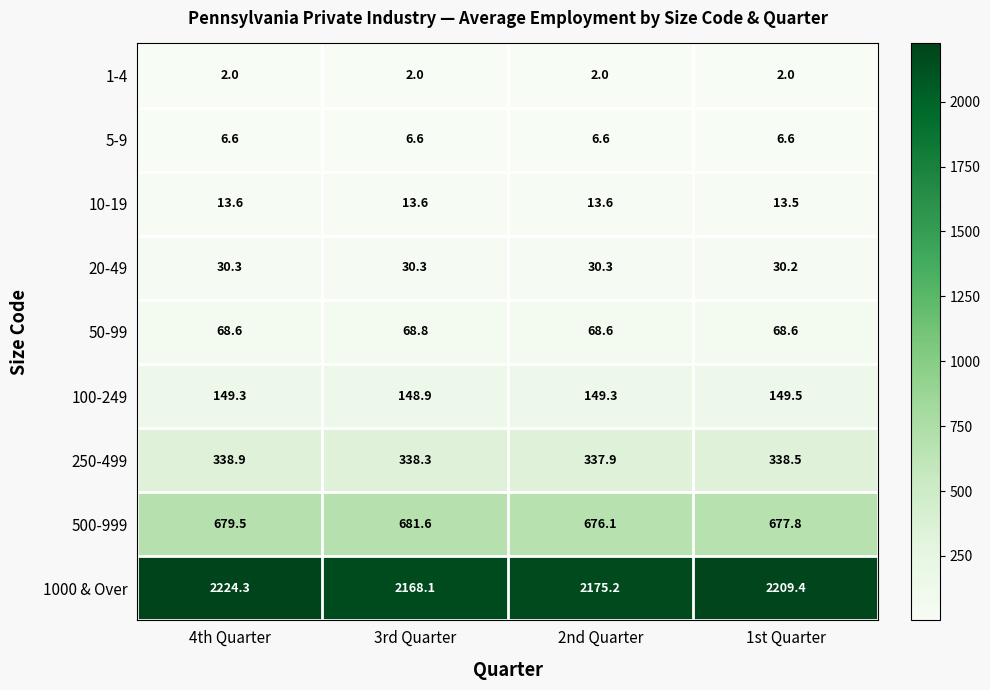

Read the 50-99 value at 2nd Quarter.

68.6